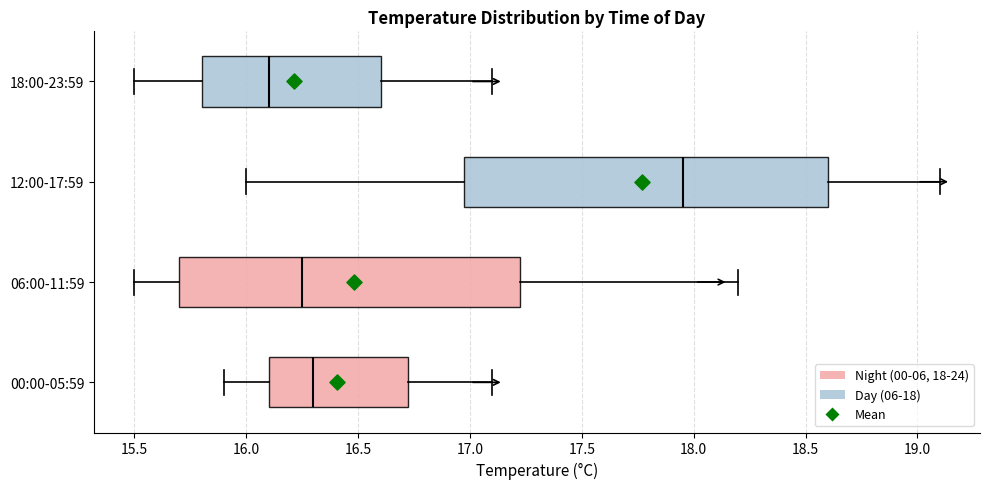

Reading bottom to top, transcribe this box plot: for each box, give where its median line is, the range the box spans, and where its two whiskers end, as read against the x-axis. The values are not printed on the chart, so give them approximately, as read against the axis.

00:00-05:59: median 16.30, box 16.10 to 16.75, whiskers 15.90 to 17.10
06:00-11:59: median 16.25, box 15.70 to 17.25, whiskers 15.50 to 18.20
12:00-17:59: median 17.95, box 17.00 to 18.60, whiskers 16.00 to 19.10
18:00-23:59: median 16.10, box 15.80 to 16.60, whiskers 15.50 to 17.10